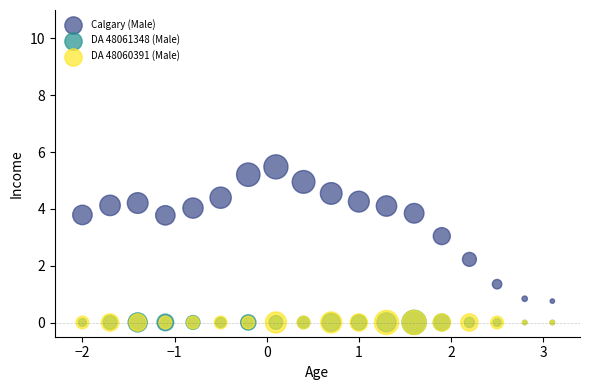

What are all the series names shown in the legend?

Calgary (Male), DA 48061348 (Male), DA 48060391 (Male)